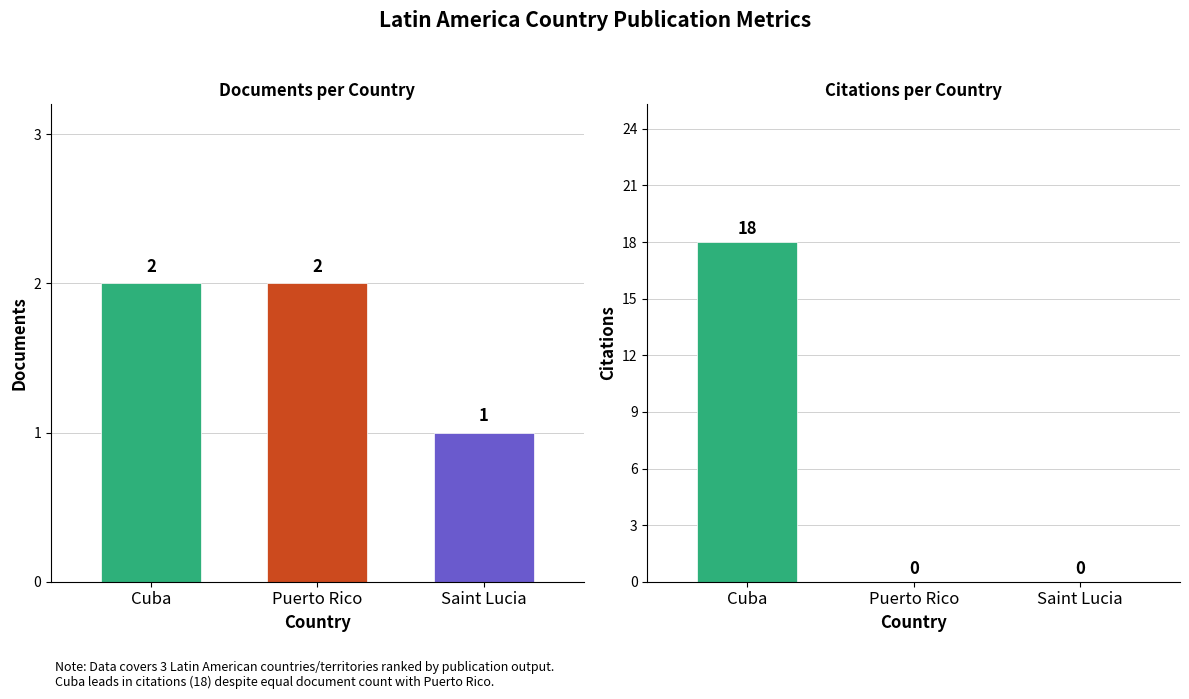

What position from the right is Puerto Rico?

2